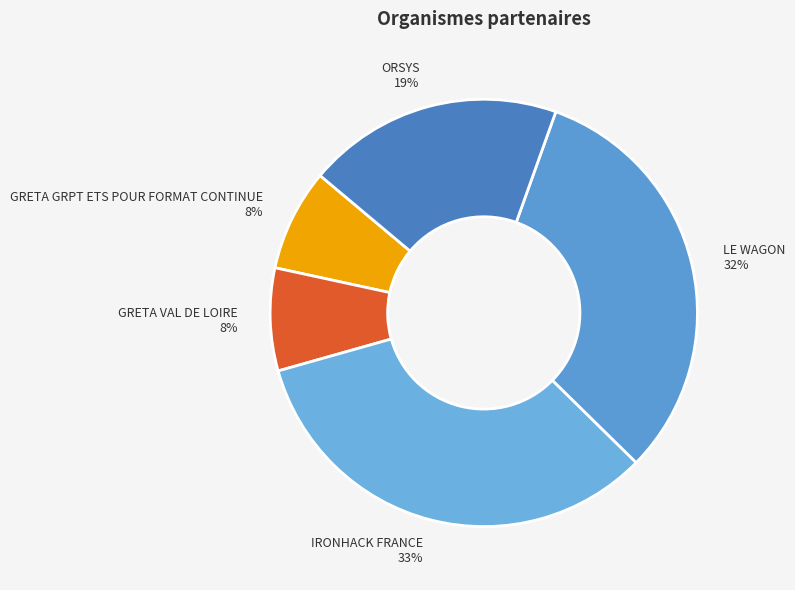

To the nearest percent, what is the difference between the GRETA GRPT ETS POUR FORMAT CONTINUE and LE WAGON slice percentages?

24%